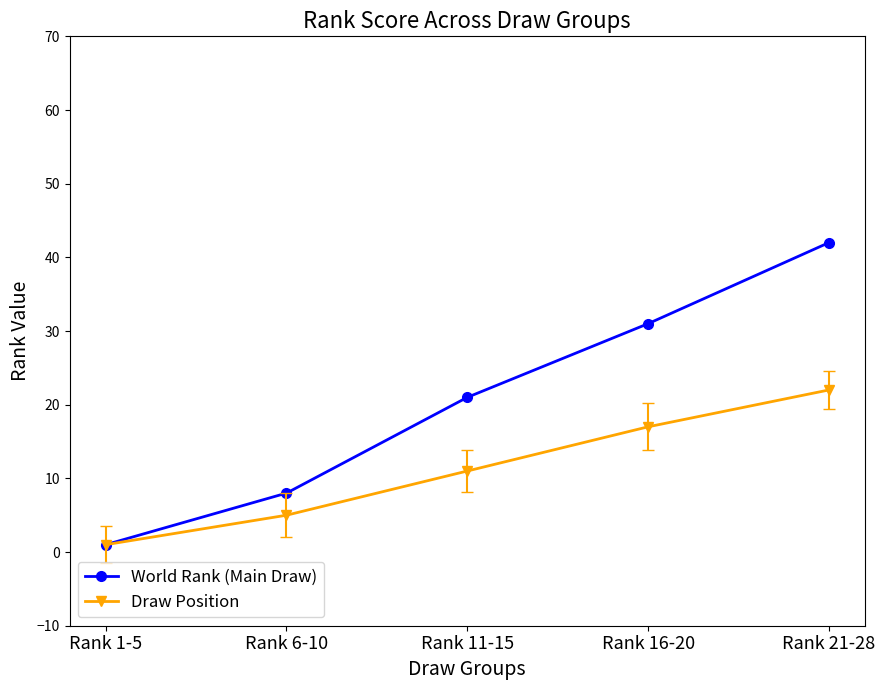

At which label is Draw Position closest to 11?

Rank 11-15